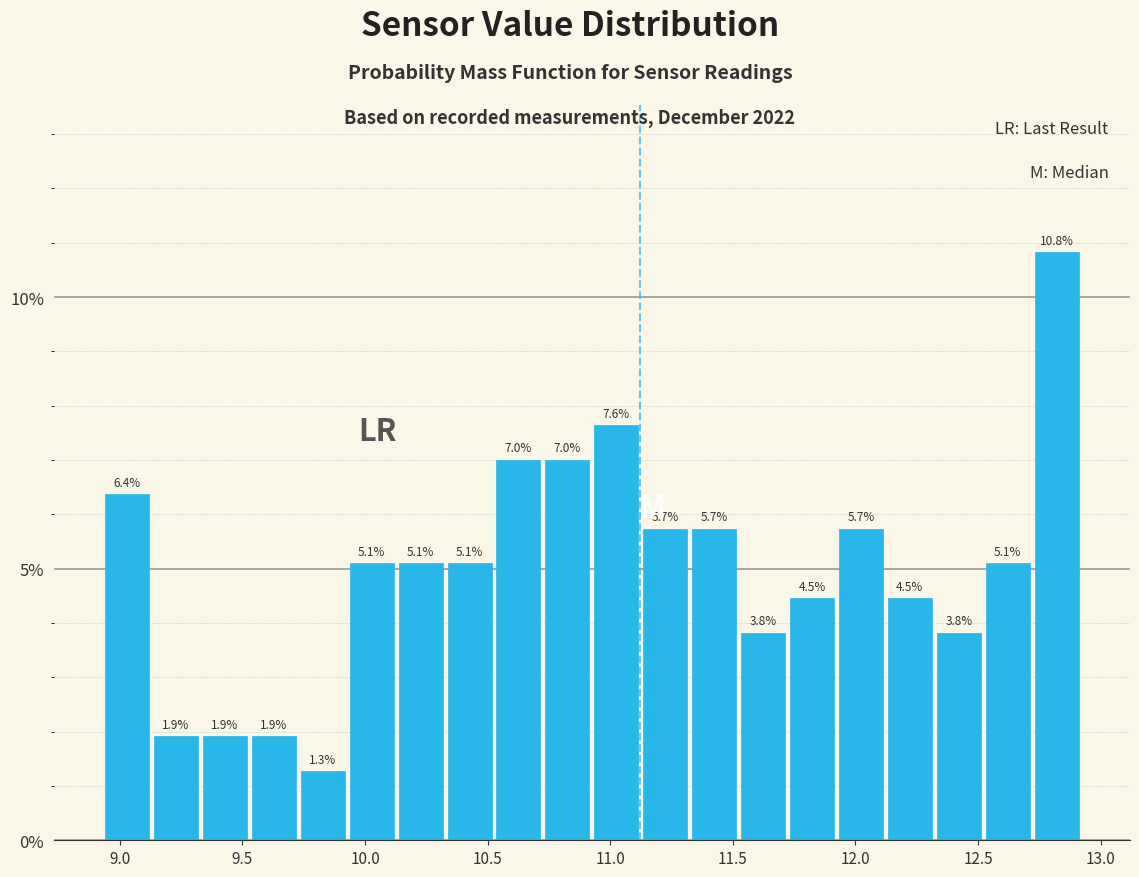

Around what value on the x-axis is the tallest bar? Give the approximate position of its centre, as read against the axis.

12.80